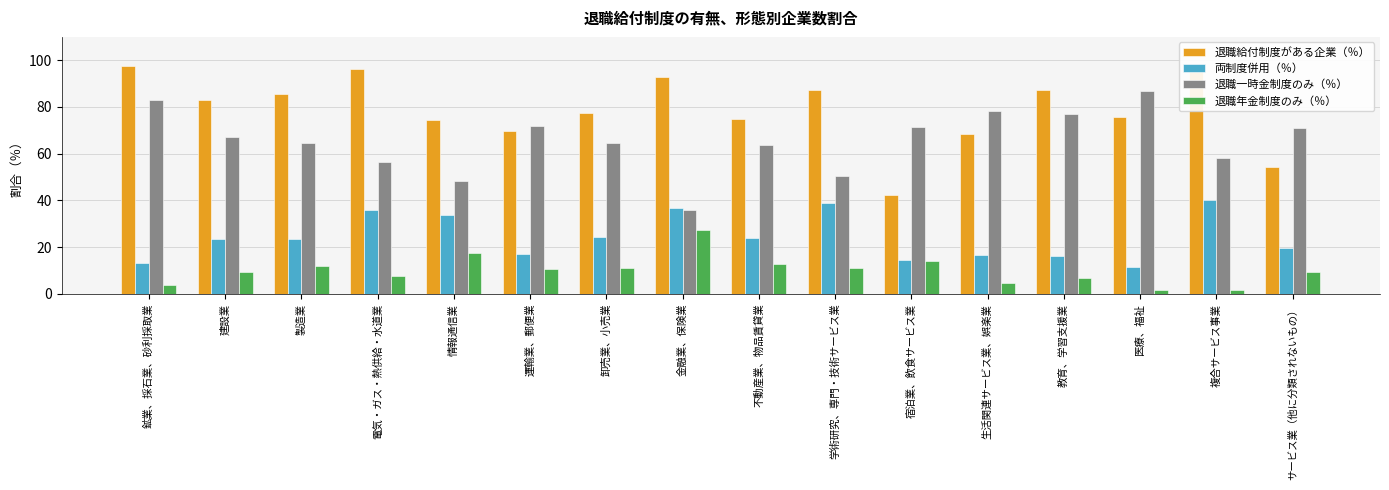

What are all the series names shown in the legend?

退職給付制度がある企業（％）, 両制度併用（％）, 退職一時金制度のみ（％）, 退職年金制度のみ（％）